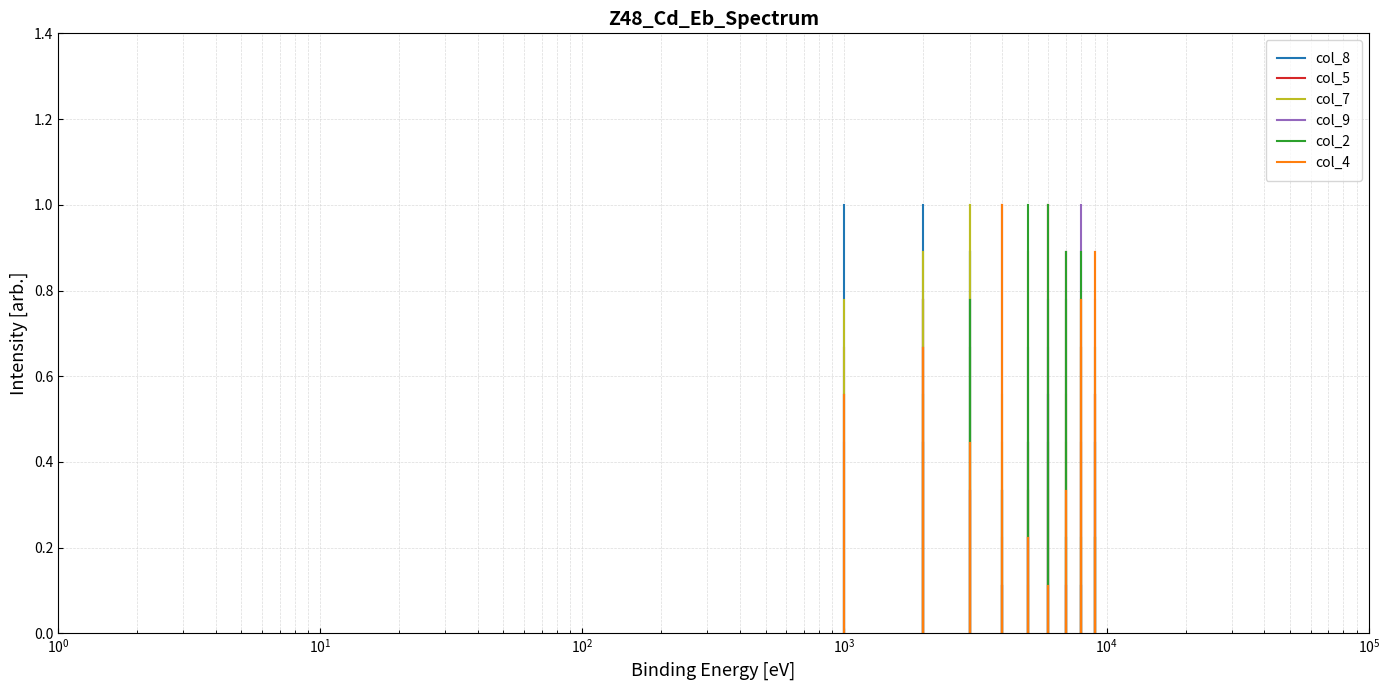

What is the label of the 2nd point from the left?

$\mathdefault{10^{0}}$